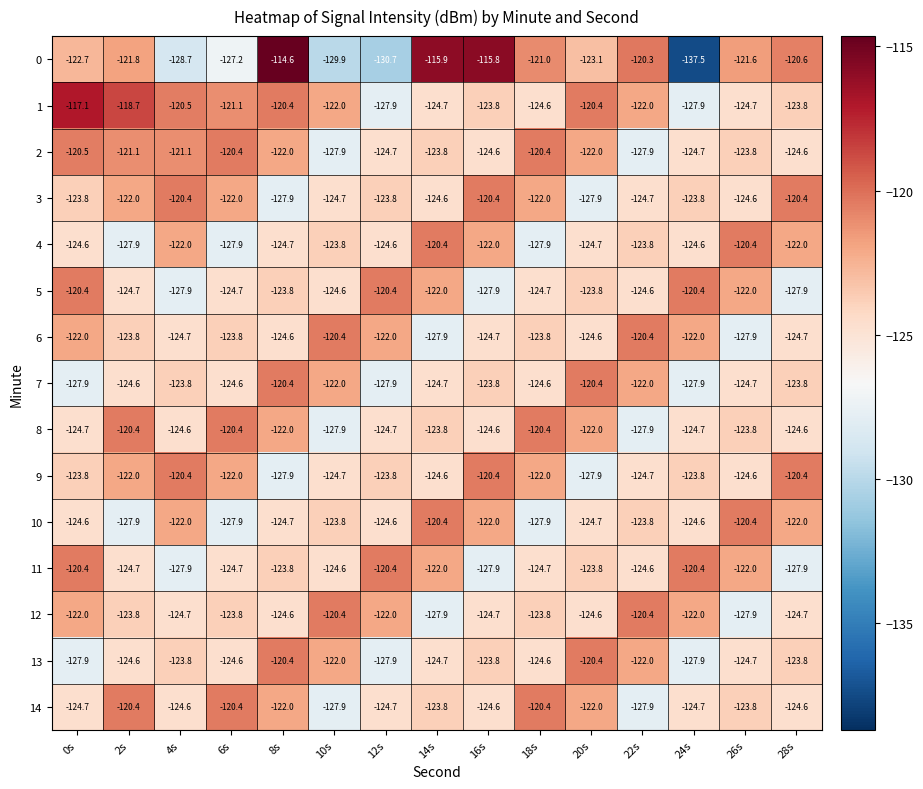

Which series changed the most between 8s and 20s?

0